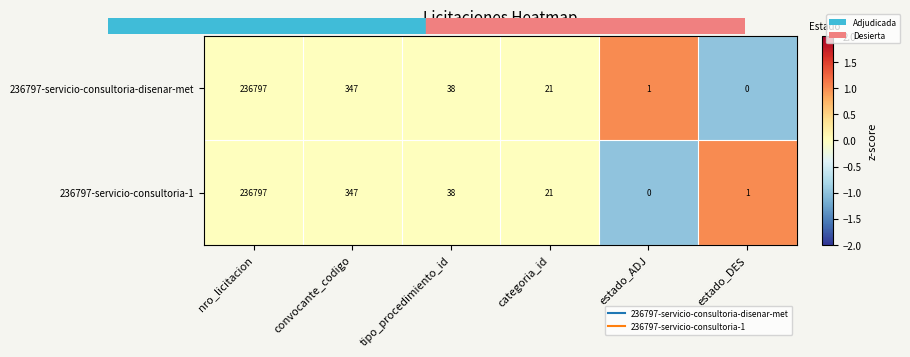

At which label does 236797-servicio-consultoria-disenar-met reach its minimum?

estado_DES